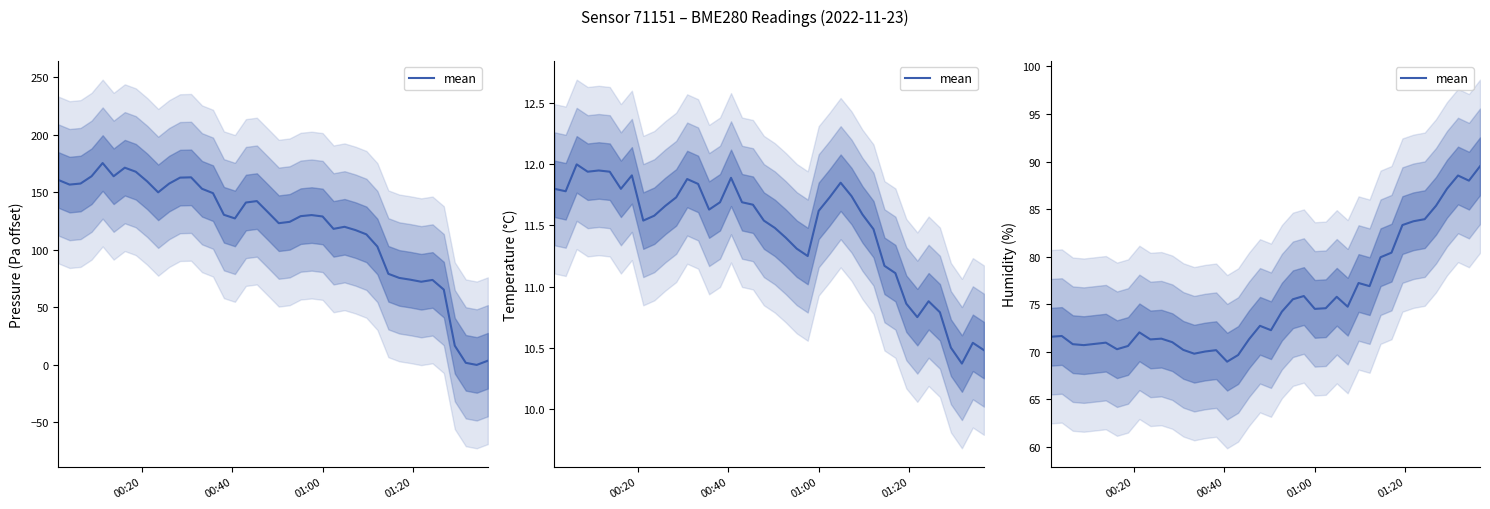

How many points are lower than both their immediate neighbors (excluding endpoints)?

10